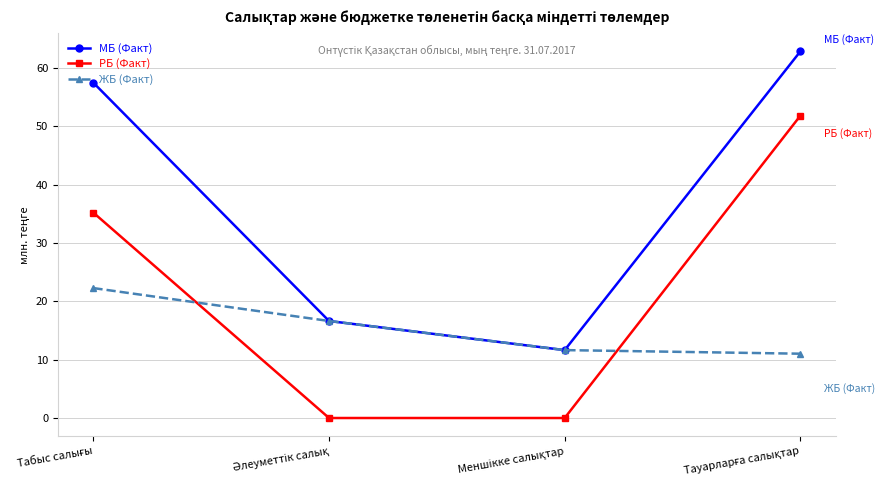

Rank the series by their maximum value, from lowest to highest.

ЖБ (Факт), РБ (Факт), МБ (Факт)